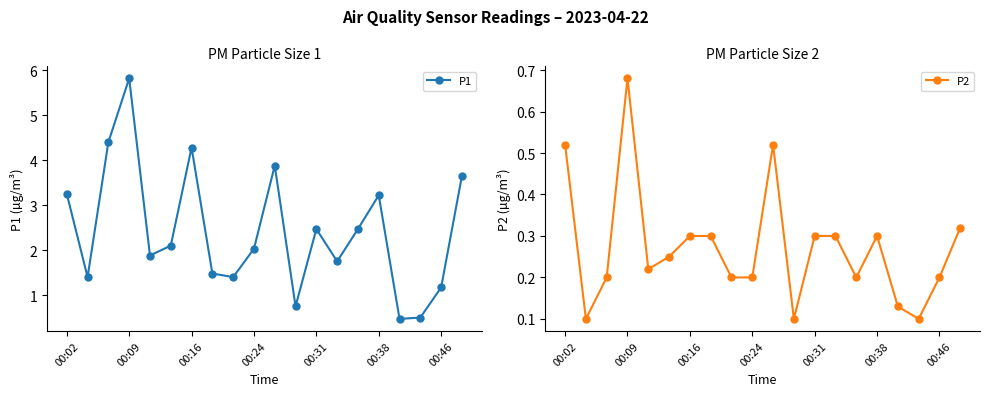

How many interior local peaks does the P1 series have?

5